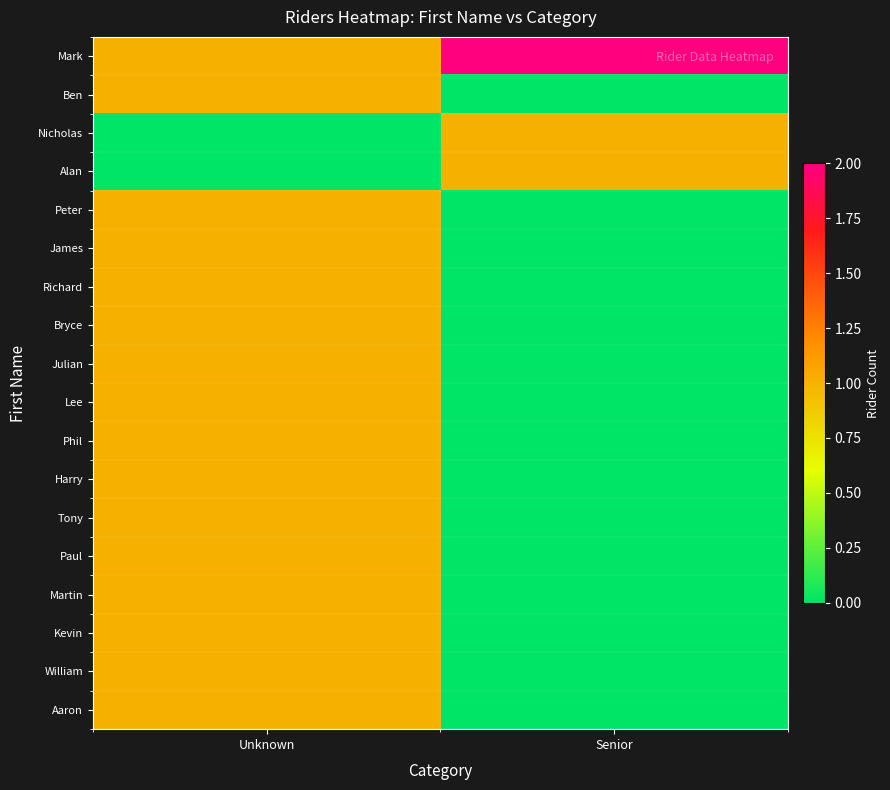

Which label corresponds to the smallest value in the chart?

Senior